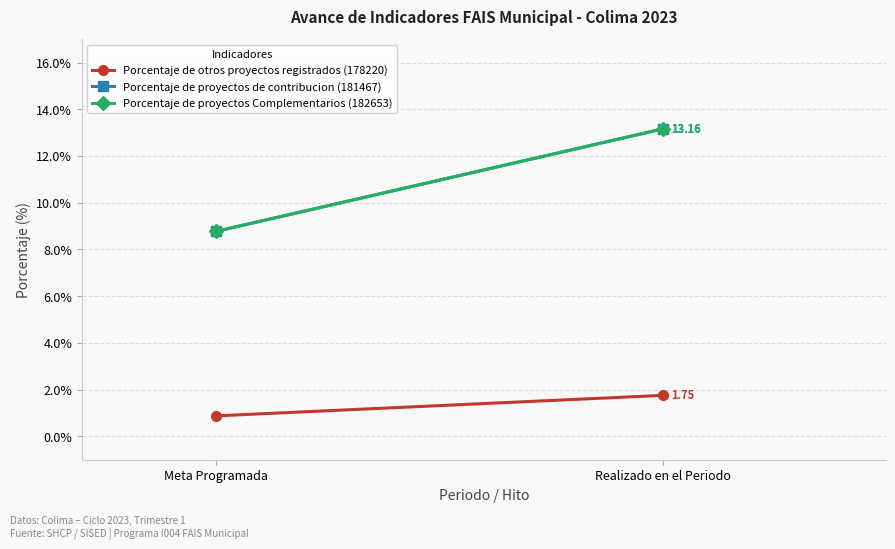

Which series has the largest total across all categories?

Porcentaje de proyectos de contribucion (181467)